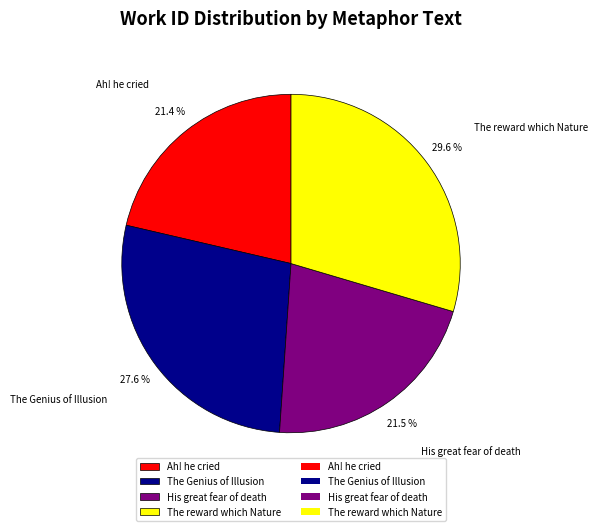

Which category has the biggest portion of the pie?

The reward which Nature